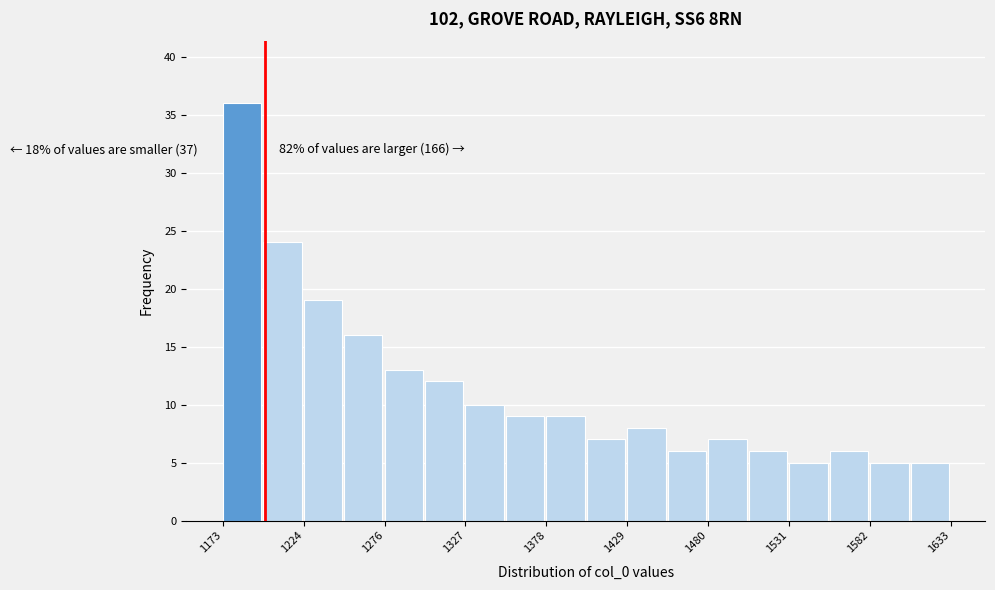

Read against the x-axis, roughly where is the centre of the tallest bar?

1190